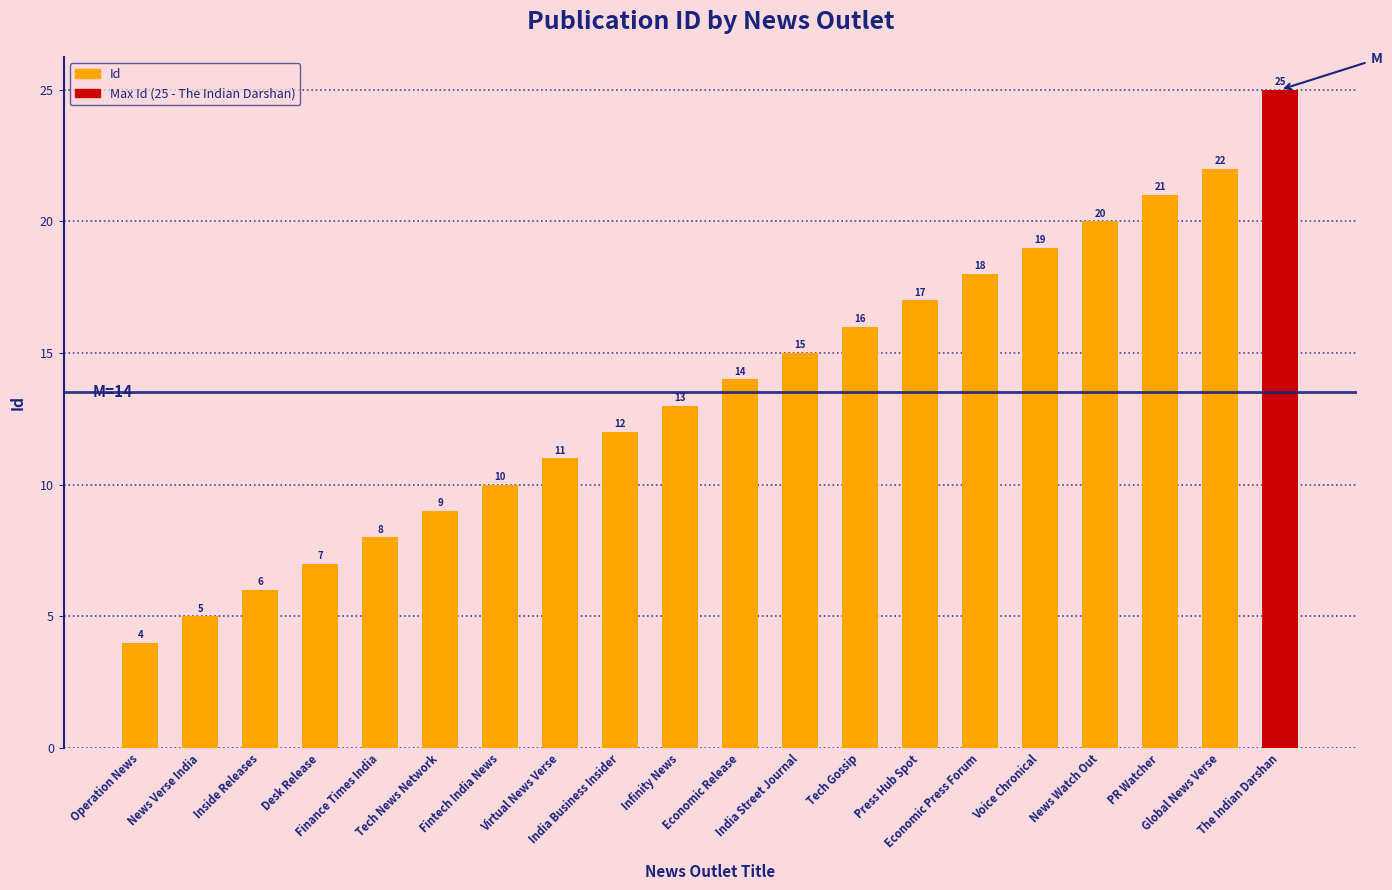

The chart shows a value of 12 at India Business Insider. True or false?

True